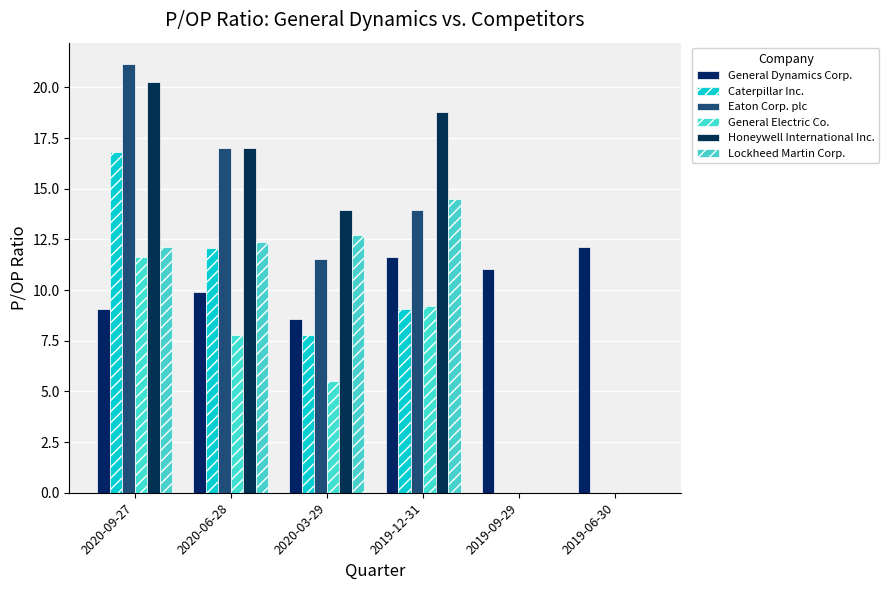

Which series changed the most between 2020-06-28 and 2019-06-30?

Honeywell International Inc.